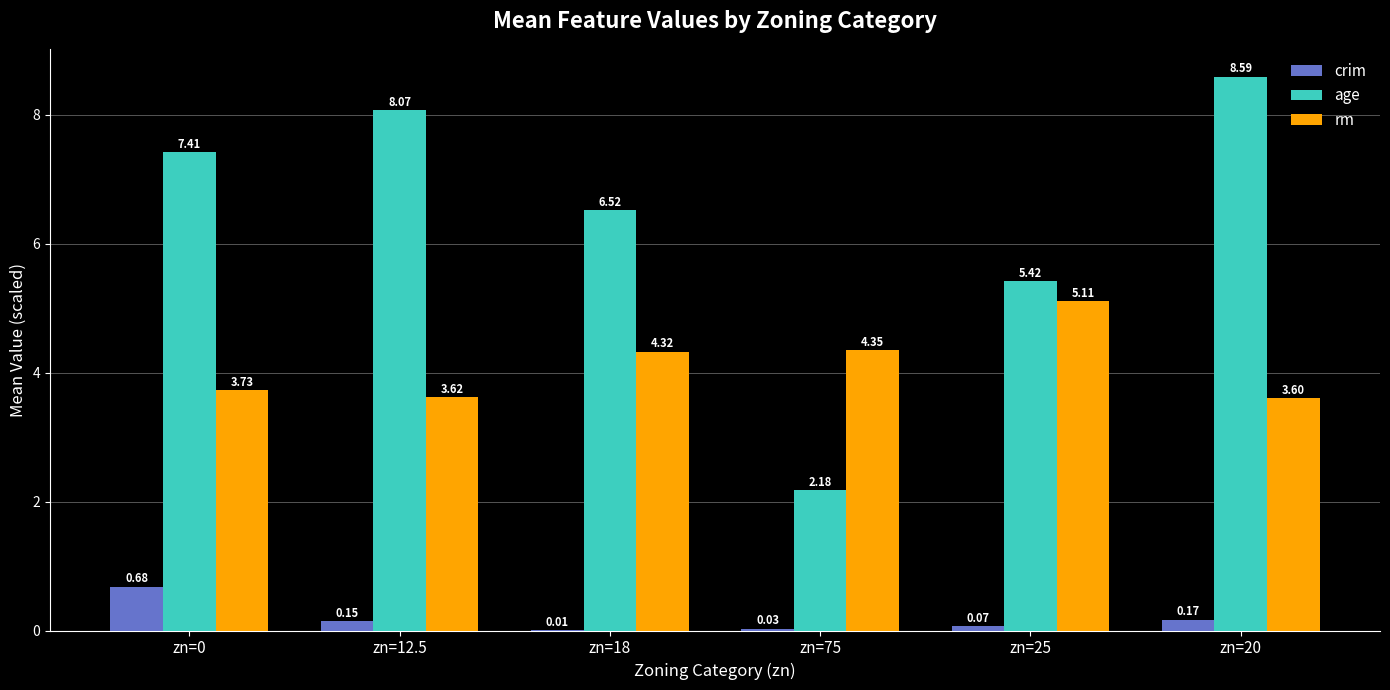

What is the total value across all series at zn=12.5?

11.8